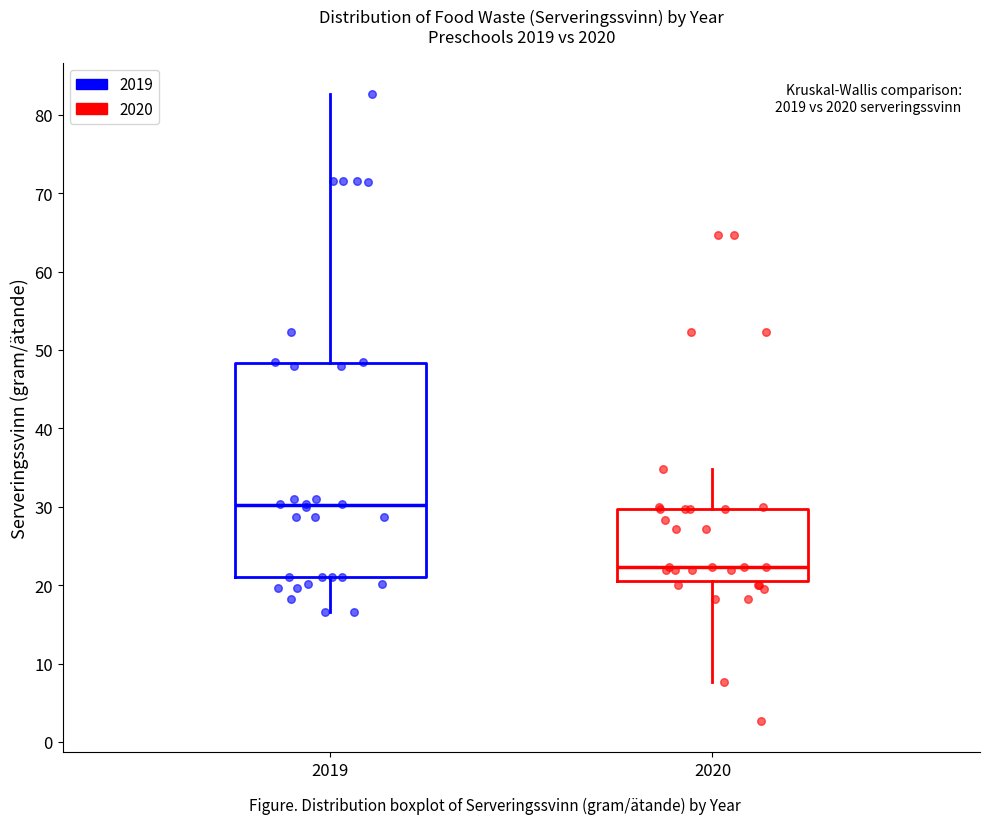

Where is the upper edge of the box at x = 2019 on the y-axis? The values are not printed on the chart, so give them approximately, as read against the axis.

48